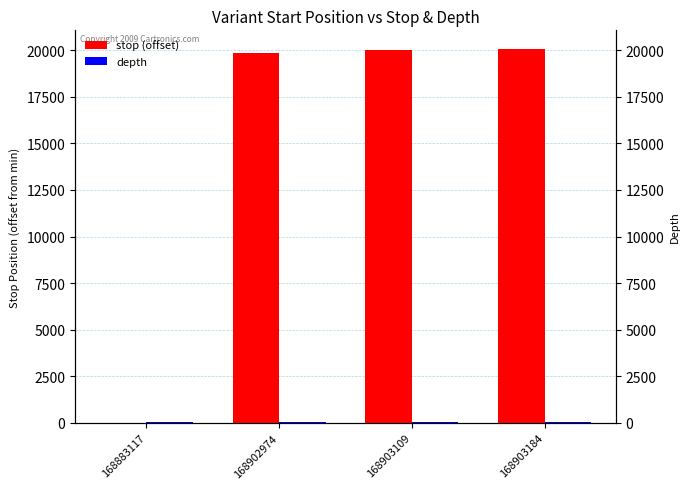

What is the maximum value for depth?

45